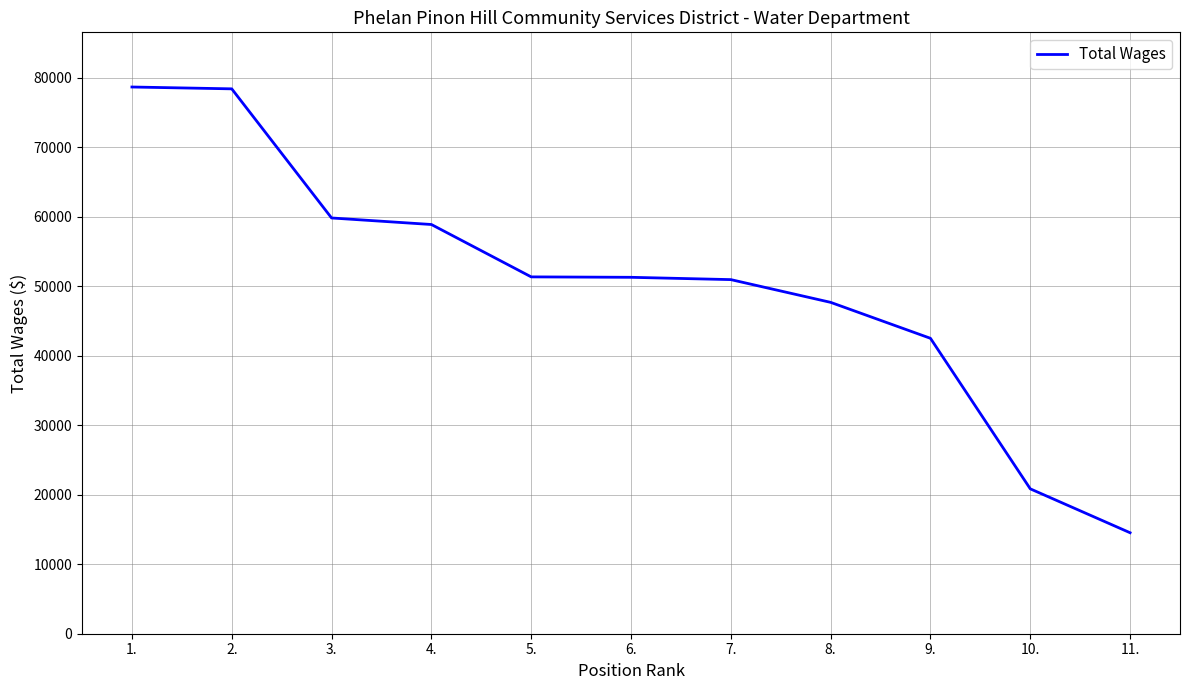

What is the greatest value displayed?

78663